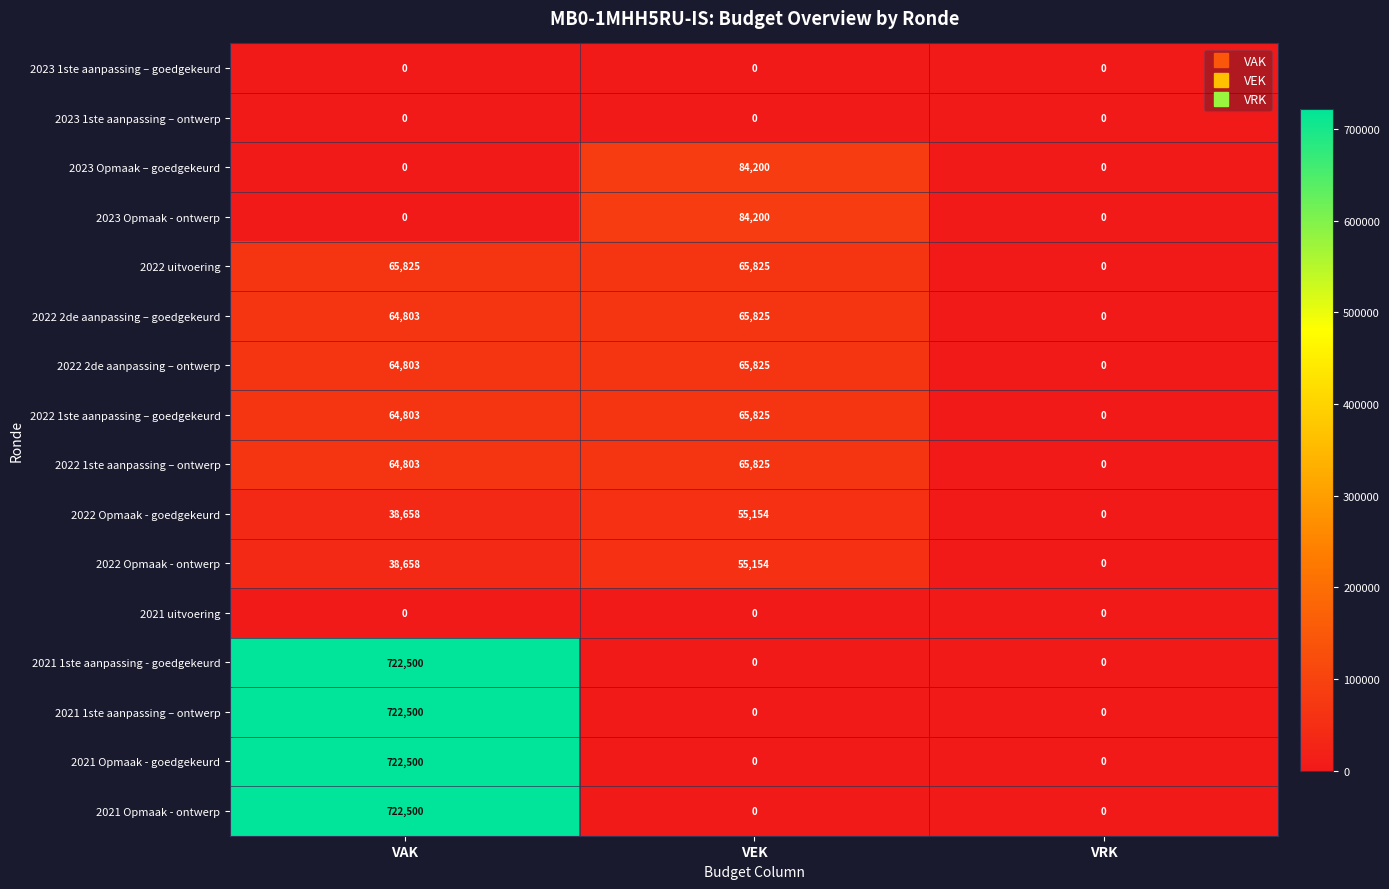

How many 2022 Opmaak - ontwerp values are between 0 and 55154?

3